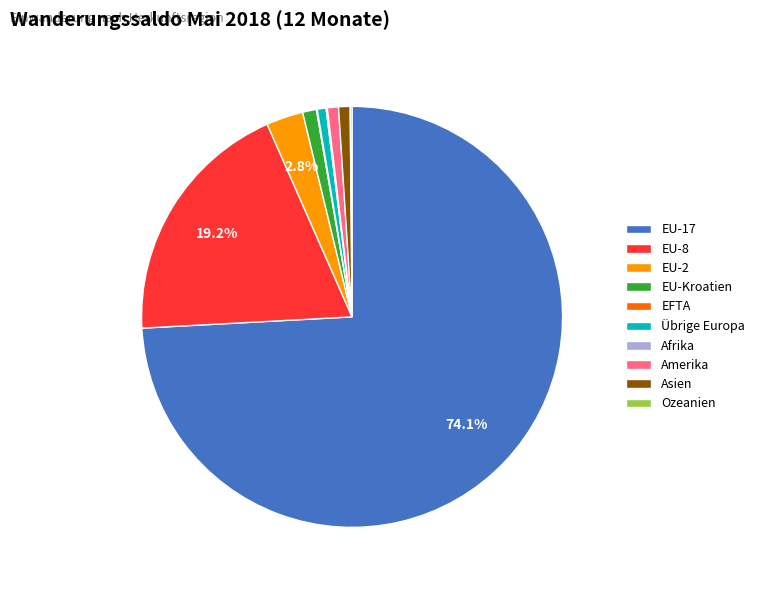

Is the sum of EU-Kroatien and EU-17 greater than half?

Yes